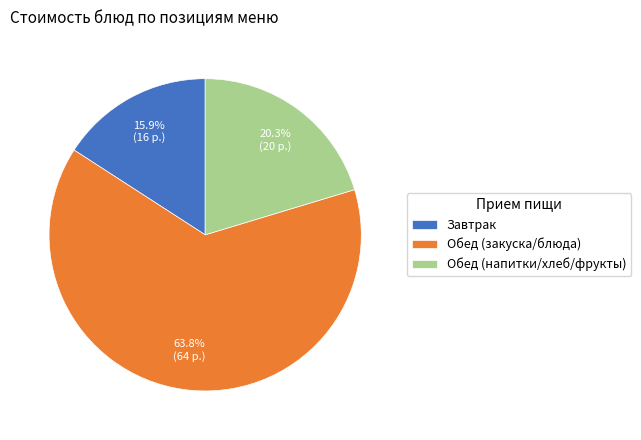

How many segments does this pie chart have?

3